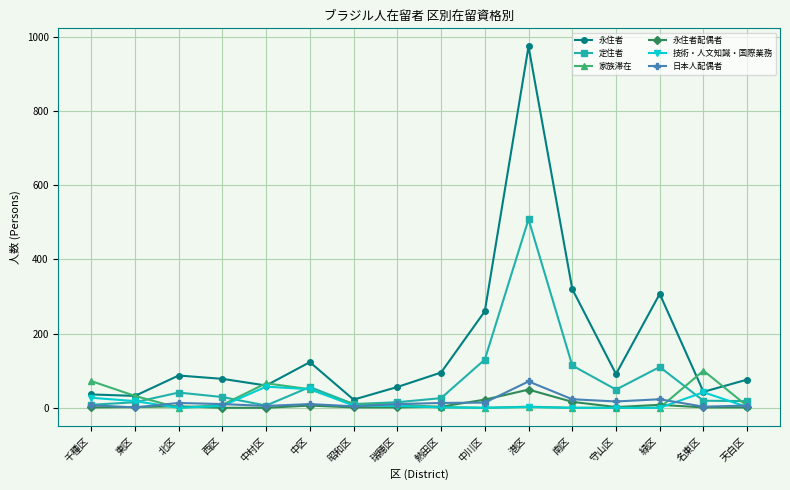

What is the value of the 家族滞在 point at the 11th from the left?

3